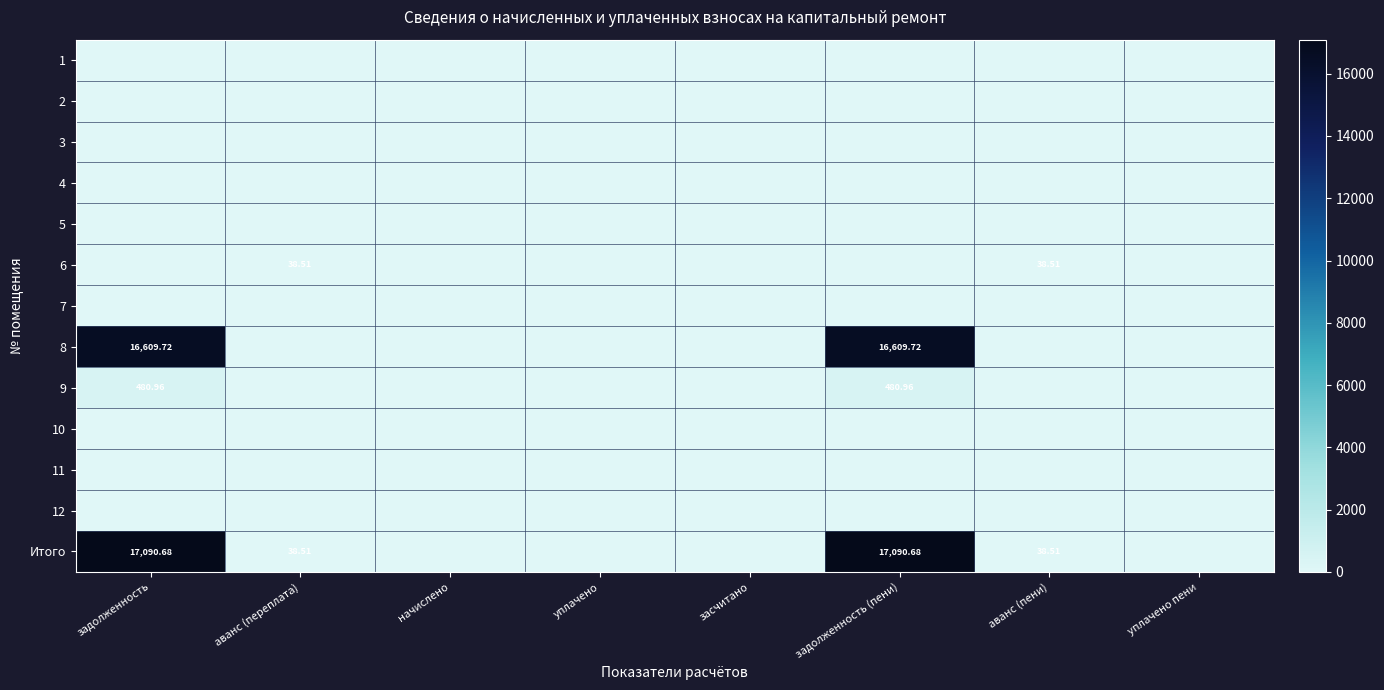

At which label does 6 reach its minimum?

задолженность